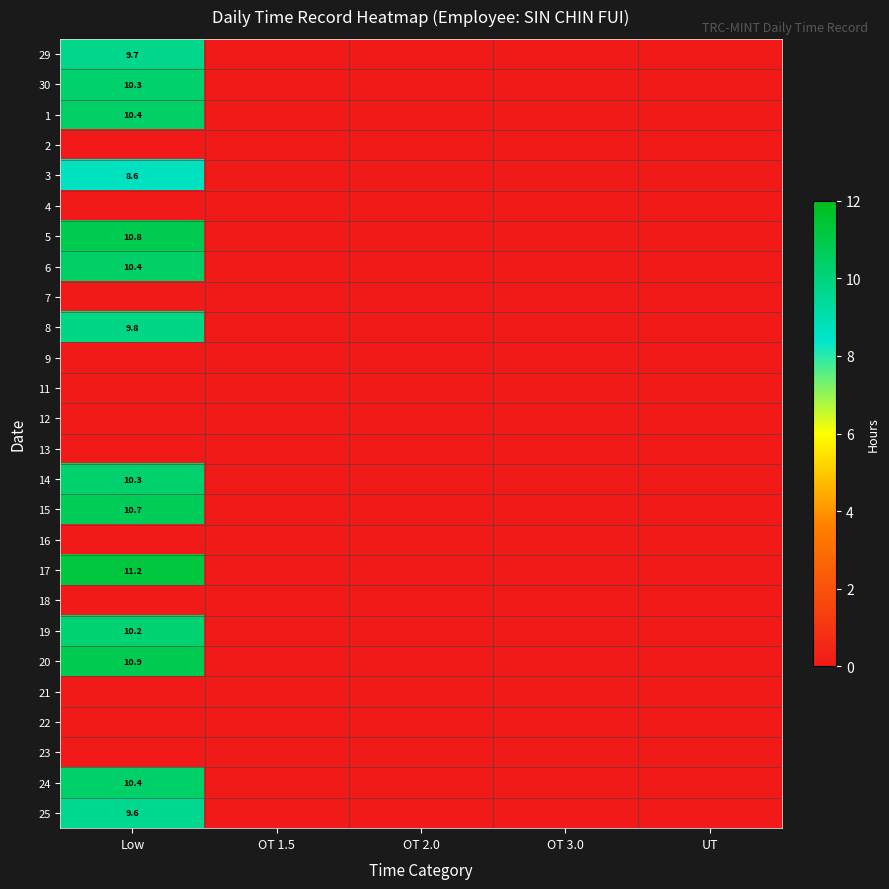

Count the number of data series in this chart.

26